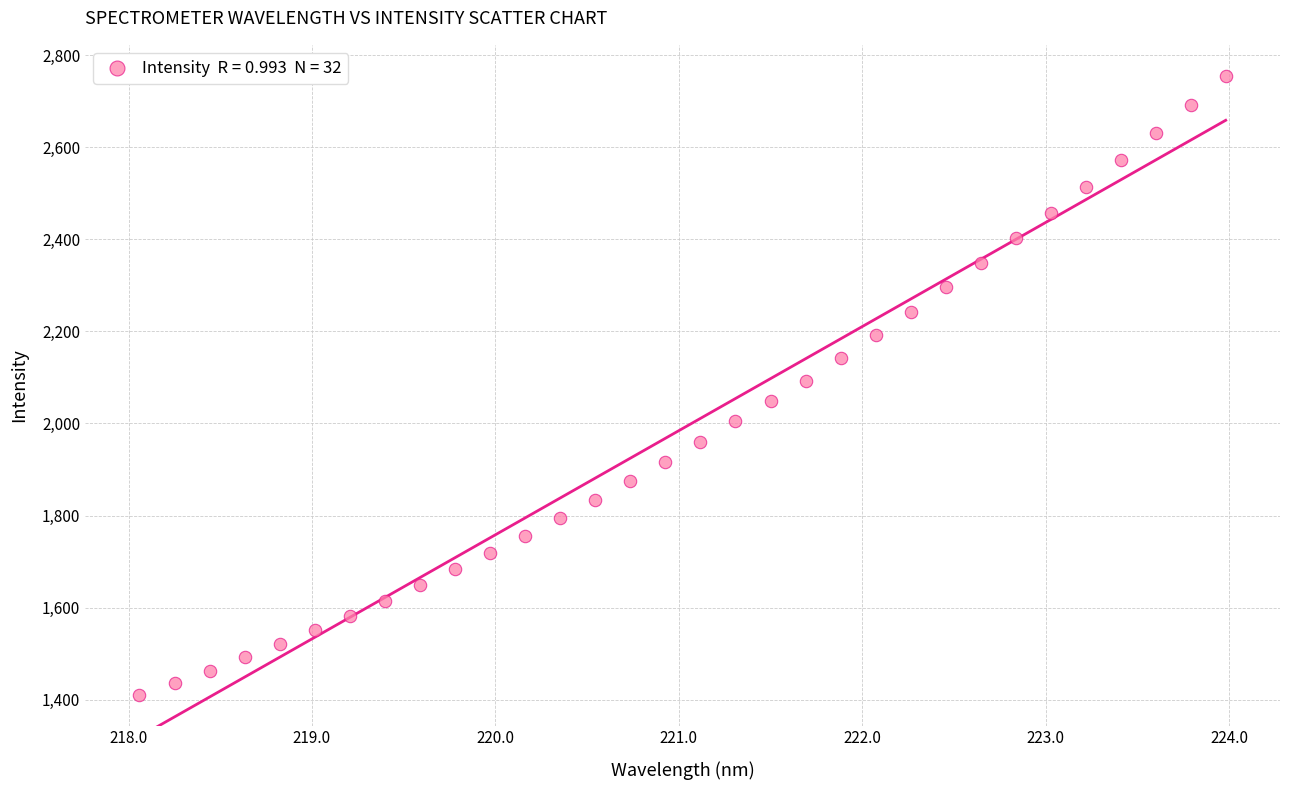

What is the range of X values (max minus min)?

5.9